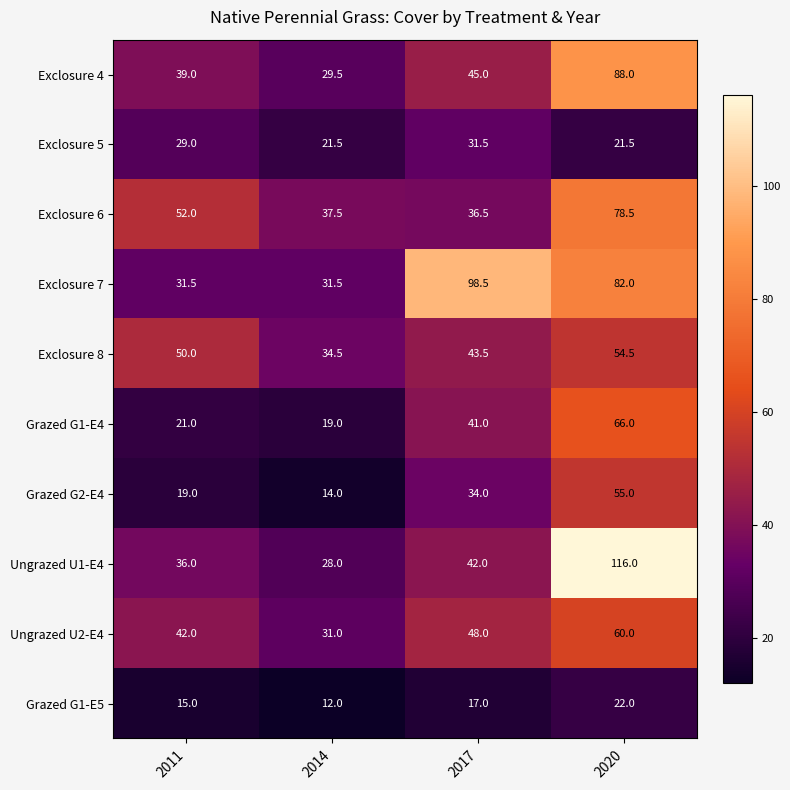

At which category does the chart reach its peak across all series?

2020